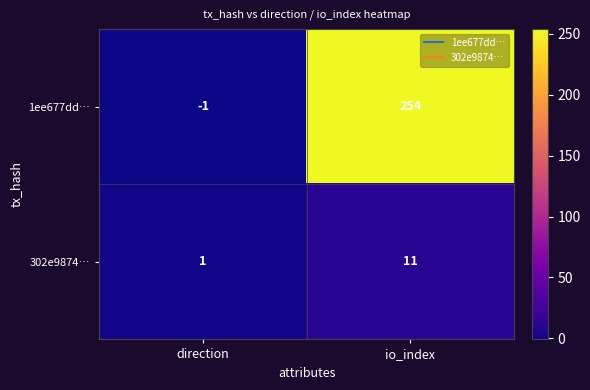

Reading right to left, what are all the values shown in this chart?

1ee677dd…: io_index=254	direction=-1
302e9874…: io_index=11	direction=1